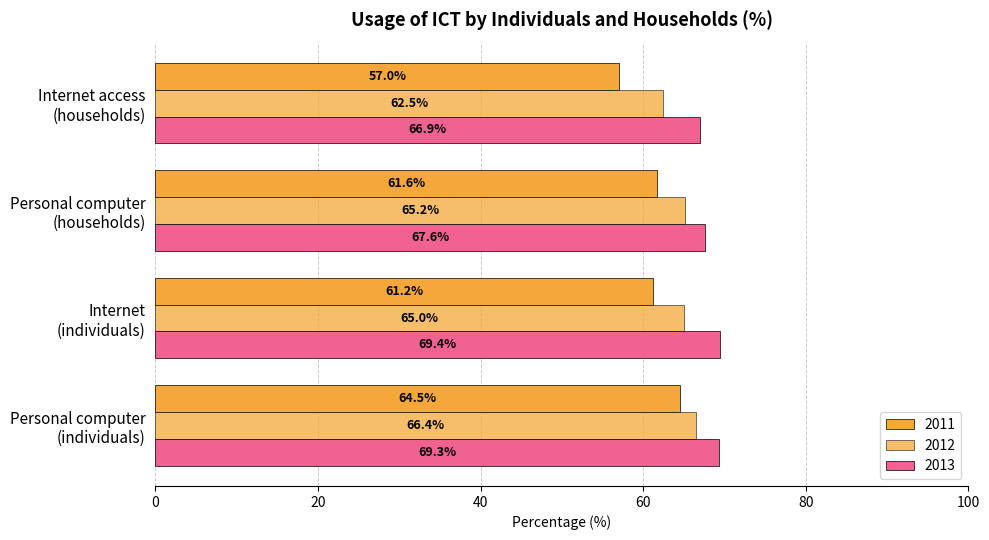

Count the number of data series in this chart.

3